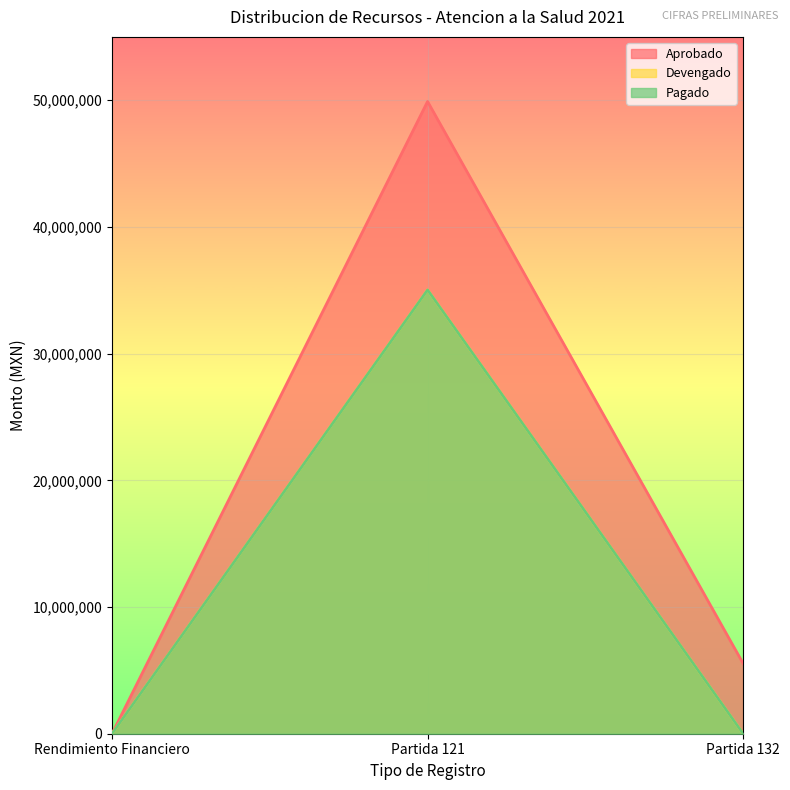

At how many categories does at least one series exceed 9720303?

1